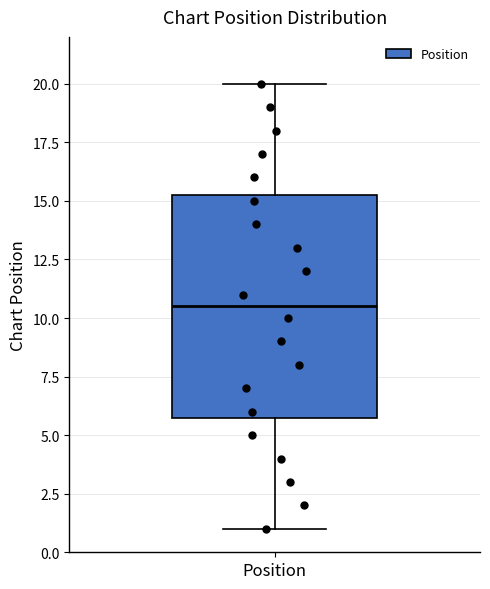

Read this box plot against the y-axis: the position of the median line, the range covered by the box, and the ends of both whiskers. The values are not printed on the chart, so give them approximately, as read against the axis.

median 10.5, box 6.0 to 15.5, whiskers 1.0 to 20.0